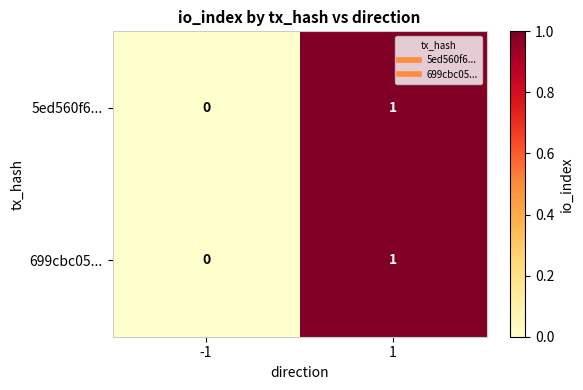

True or false: 699cbc05... has a value of 0 at -1.

True